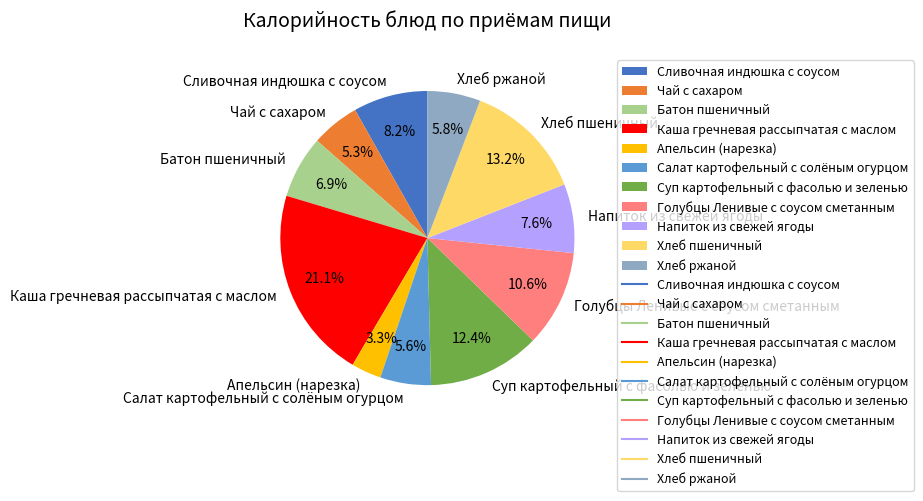

Does Чай с сахаром represent more than half of the total?

No